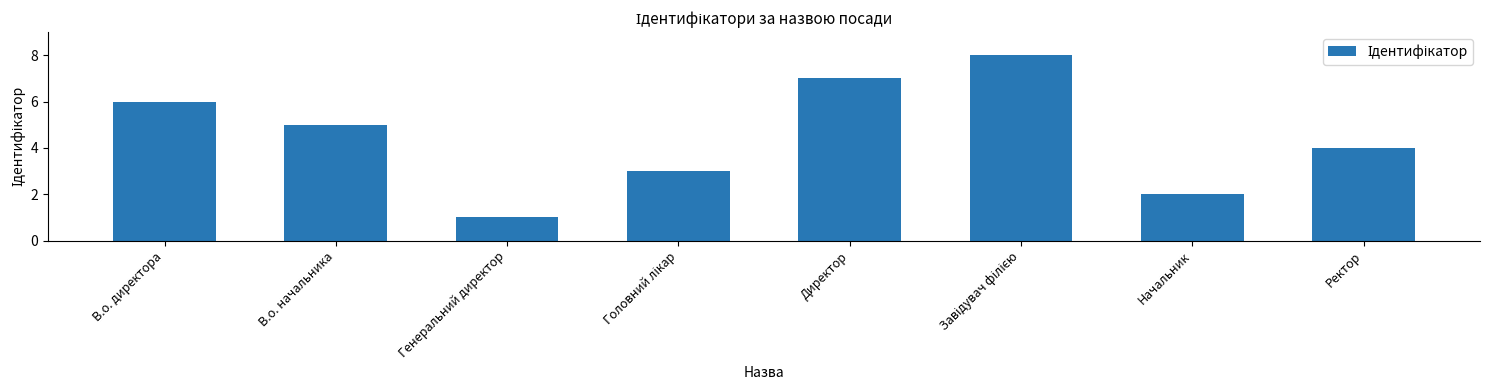

What is the label of the 2nd bar from the right?

Начальник